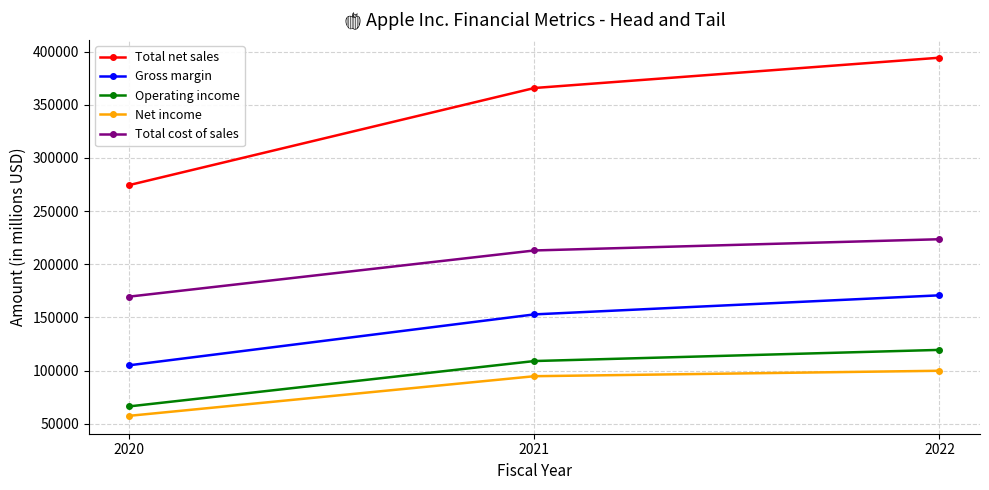

True or false: Gross margin has a value of 170782 at 2022.

True